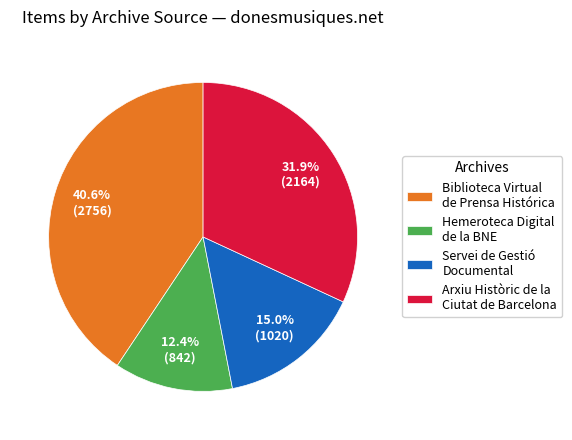

Does any single category account for the majority?

No